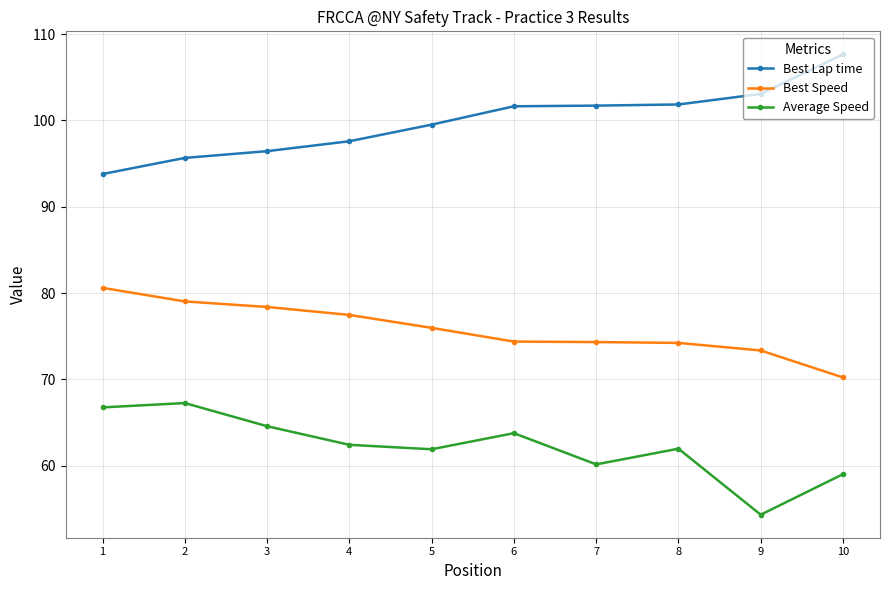

What is the total value across all series at 6?

239.8